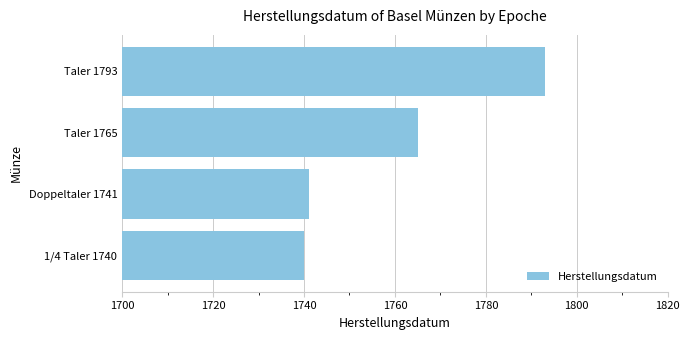

List the labels in order of value, smallest first.

1/4 Taler 1740, Doppeltaler 1741, Taler 1765, Taler 1793